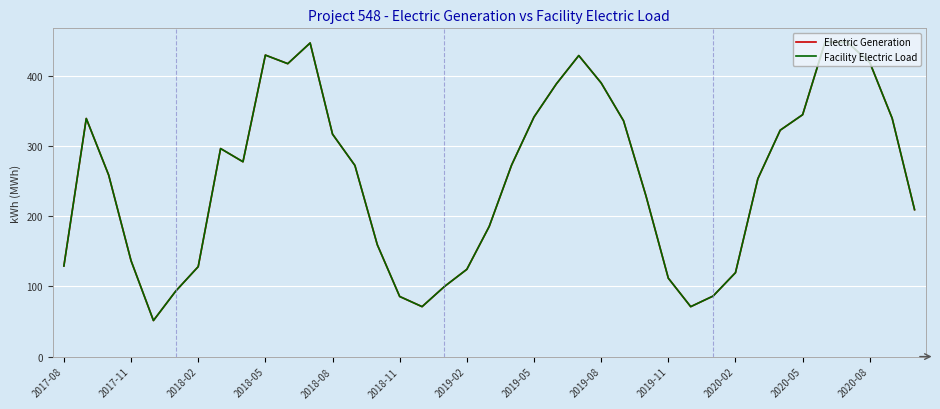

What is the difference between the maximum and minimum values in the Electric Generation series?

396.8